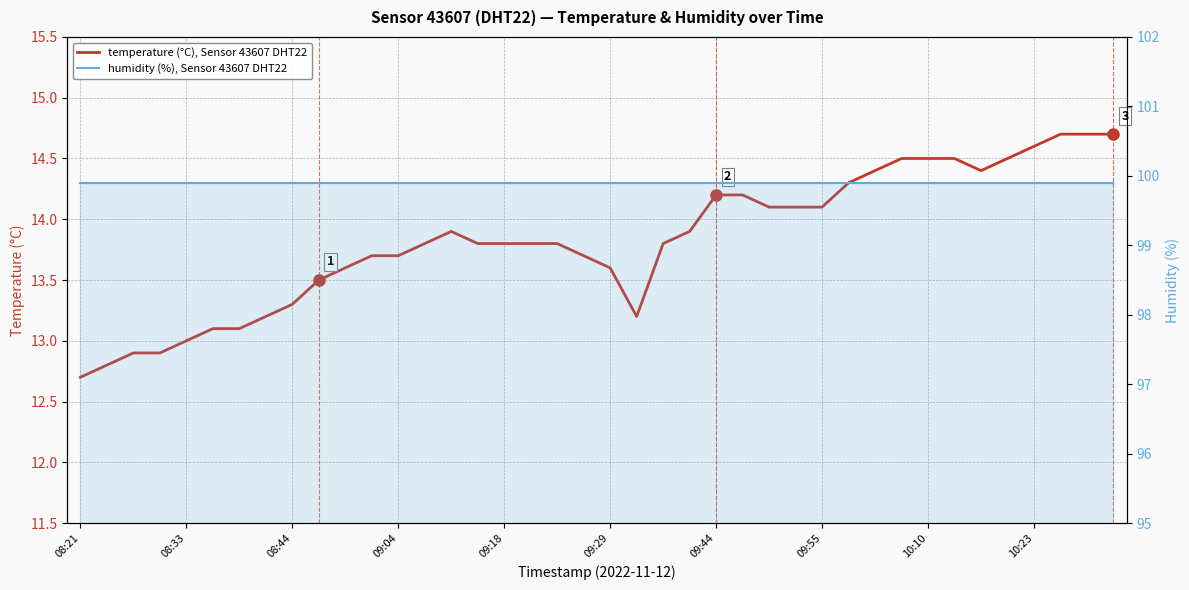

True or false: humidity (%), Sensor 43607 DHT22 and temperature (°C), Sensor 43607 DHT22 cross at least once.

False